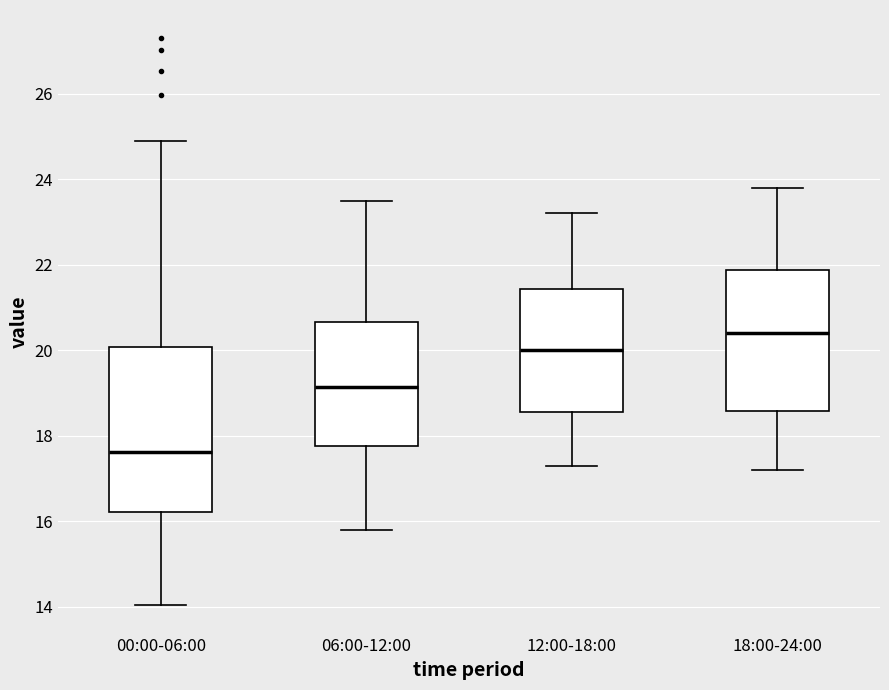

Reading left to right, read every box against the y-axis: the position of its median line, the range the box covers, and the ends of its whiskers. The values are not printed on the chart, so give them approximately, as read against the axis.

00:00-06:00: median 17.6, box 16.2 to 20.0, whiskers 14.0 to 25.0
06:00-12:00: median 19.2, box 17.8 to 20.6, whiskers 15.8 to 23.6
12:00-18:00: median 20.0, box 18.6 to 21.4, whiskers 17.4 to 23.2
18:00-24:00: median 20.4, box 18.6 to 21.8, whiskers 17.2 to 23.8